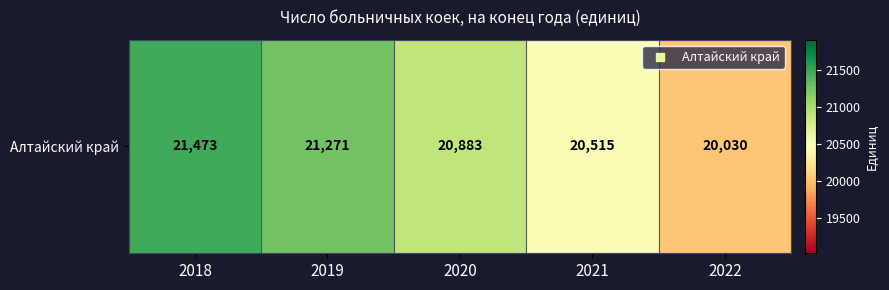

What is the change in value from 2019 to 2021?

-756